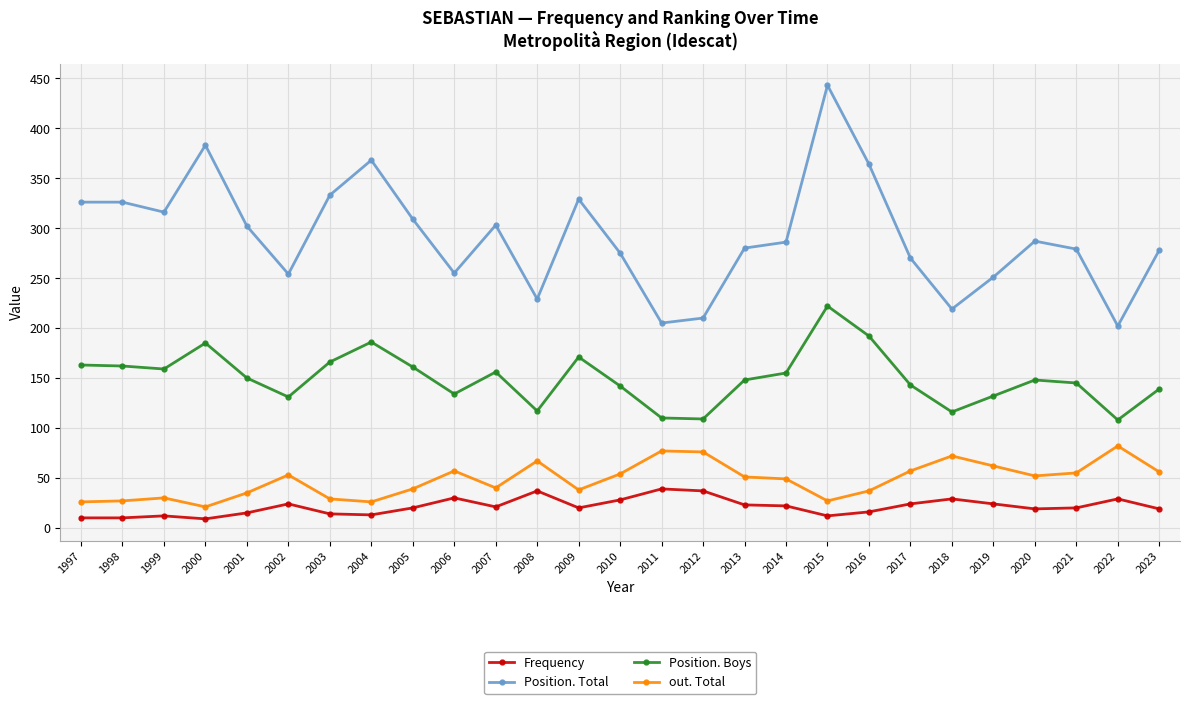

Which series has the widest spread of values?

Position. Total